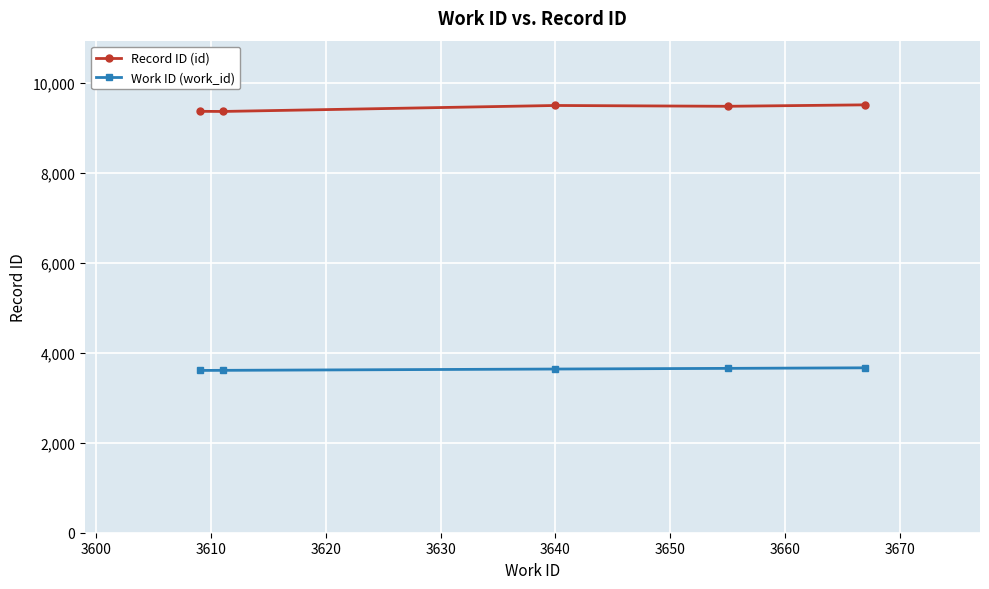

What is the value of the Work ID (work_id) point at the 2nd from the left?

3611